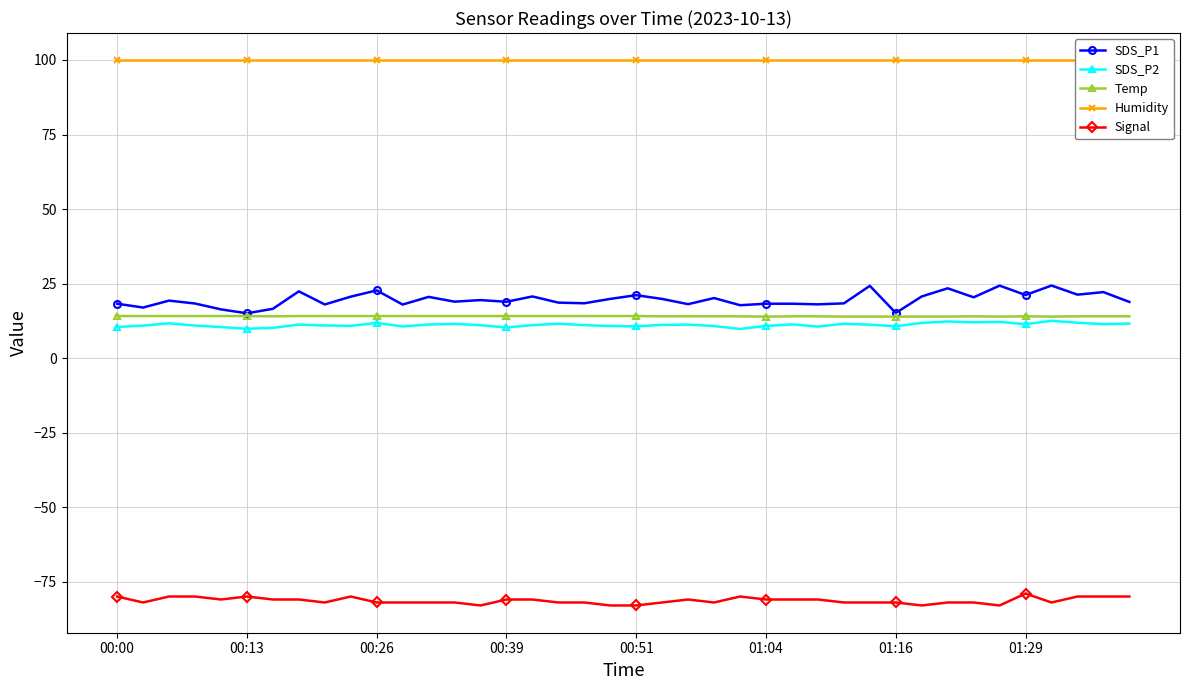

True or false: Humidity and Temp cross at least once.

False